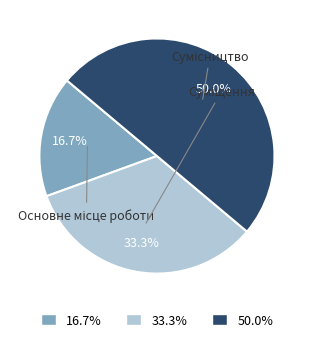

Count the number of slices in the pie.

3